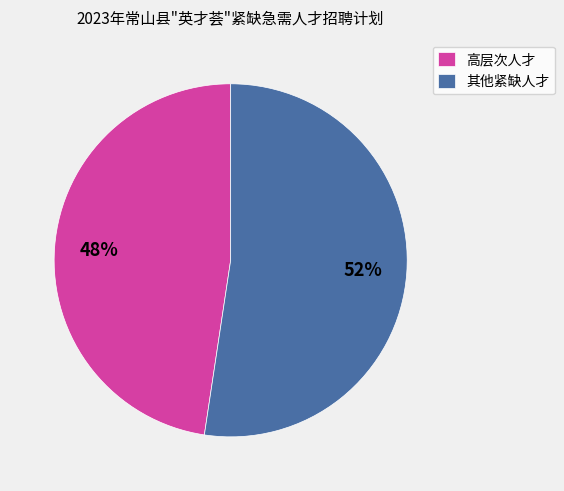

True or false: 高层次人才 accounts for 48% of the total.

True